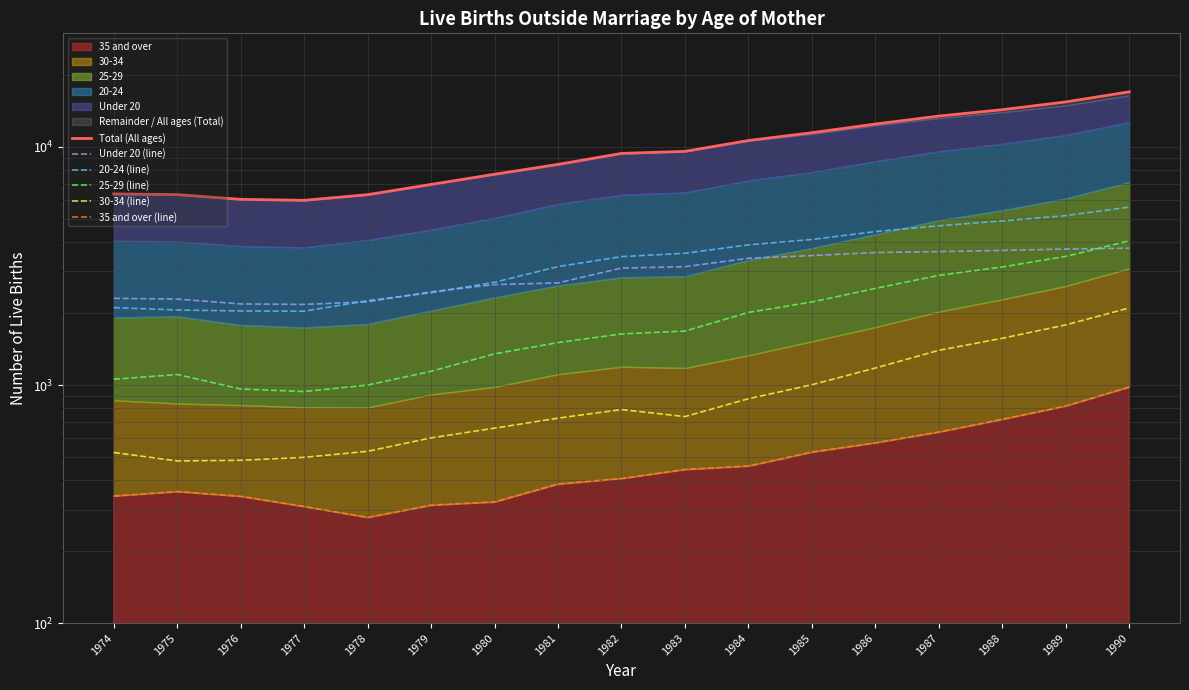

What is the difference between the second highest and second lowest values in the 30-34 (line) series?

1306